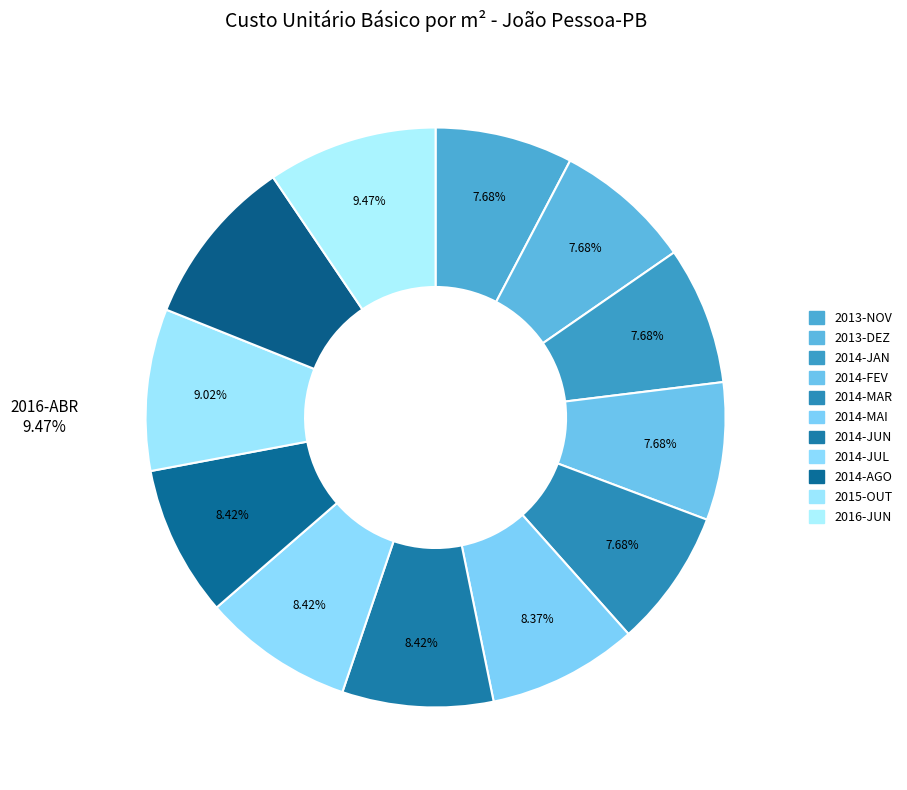

What is the ratio of the value at 2013-NOV to the value at 2014-MAR?

1.0